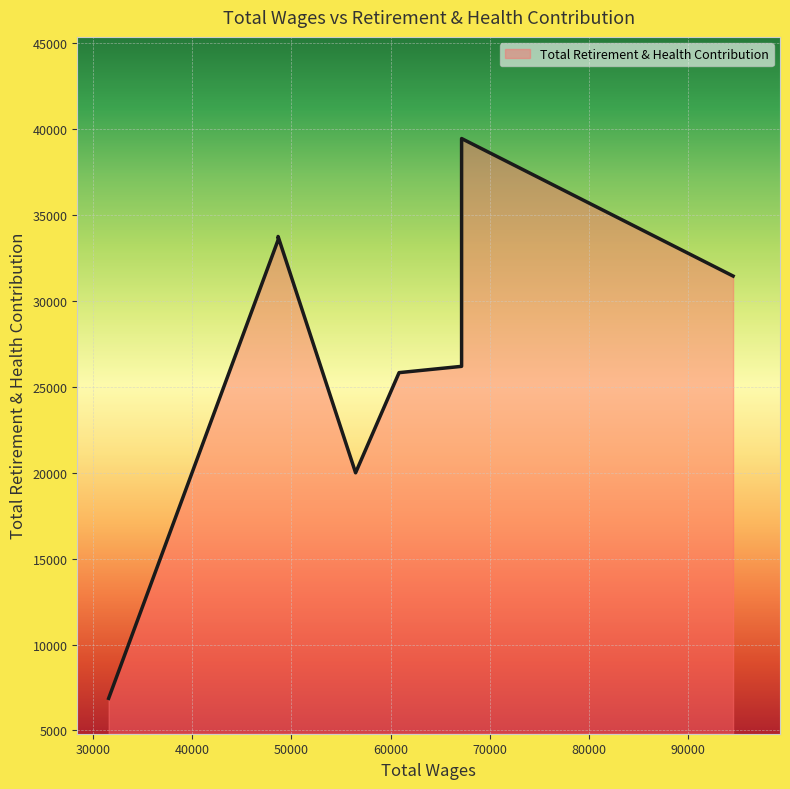

The chart shows a value of 6773 at 48672.0. True or false?

False